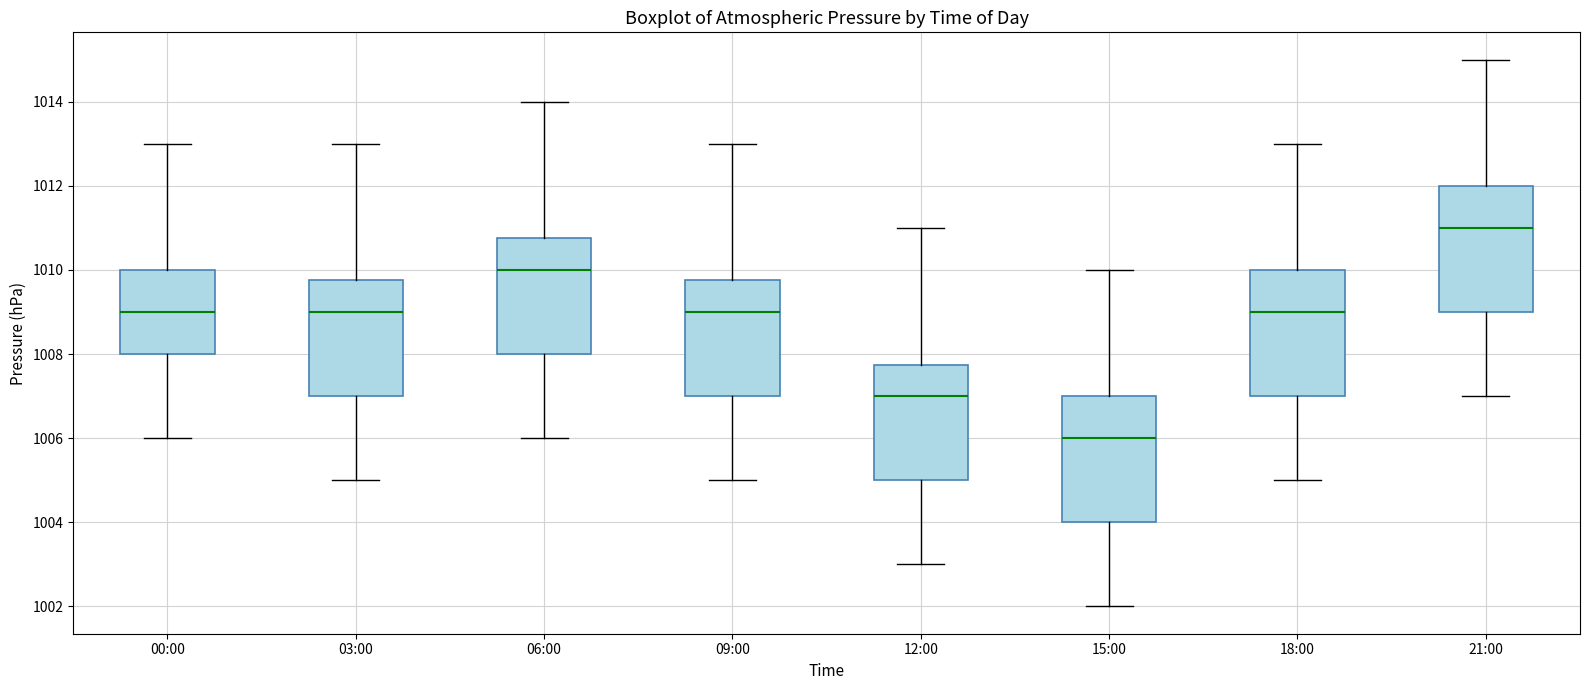

Reading left to right, read every box against the y-axis: the position of its median line, the range the box covers, and the ends of its whiskers. The values are not printed on the chart, so give them approximately, as read against the axis.

00:00: median 1009.0, box 1008.0 to 1010.0, whiskers 1006.0 to 1013.0
03:00: median 1009.0, box 1007.0 to 1009.8, whiskers 1005.0 to 1013.0
06:00: median 1010.0, box 1008.0 to 1010.8, whiskers 1006.0 to 1014.0
09:00: median 1009.0, box 1007.0 to 1009.8, whiskers 1005.0 to 1013.0
12:00: median 1007.0, box 1005.0 to 1007.8, whiskers 1003.0 to 1011.0
15:00: median 1006.0, box 1004.0 to 1007.0, whiskers 1002.0 to 1010.0
18:00: median 1009.0, box 1007.0 to 1010.0, whiskers 1005.0 to 1013.0
21:00: median 1011.0, box 1009.0 to 1012.0, whiskers 1007.0 to 1015.0